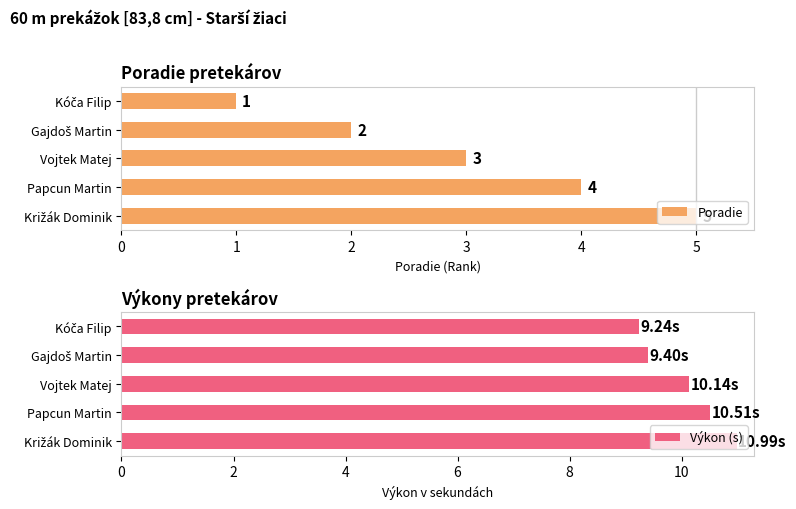

How many series are shown in this chart?

2